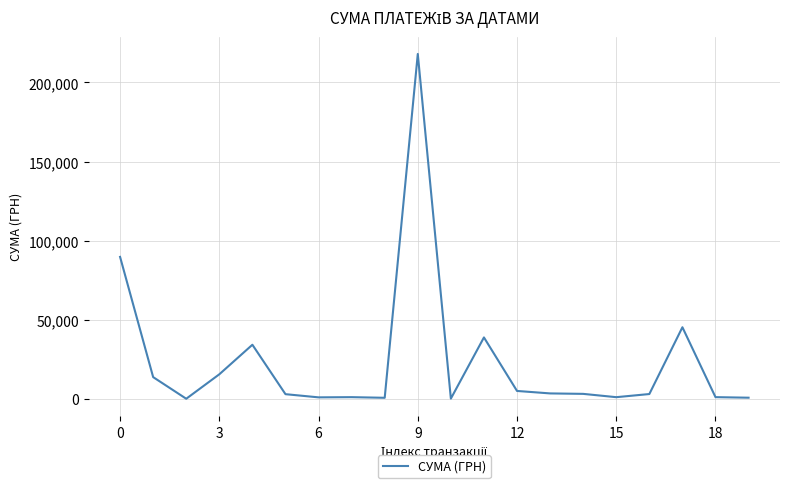

Does the chart display data point markers on the line(s)?

No